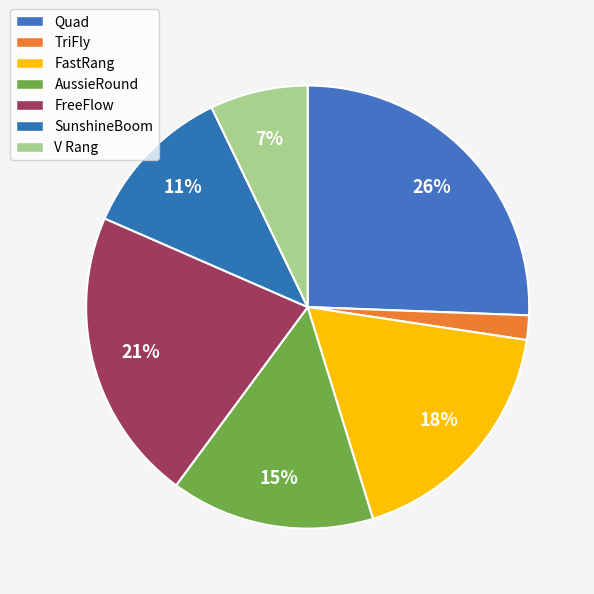

True or false: Quad accounts for 16% of the total.

False